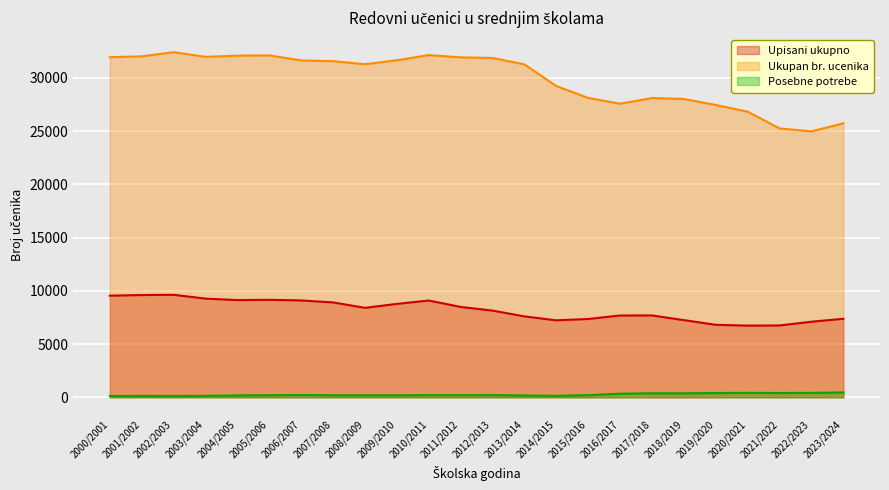

What is the sum of the Posebne potrebe values at 2020/2021 and 2006/2007?

632